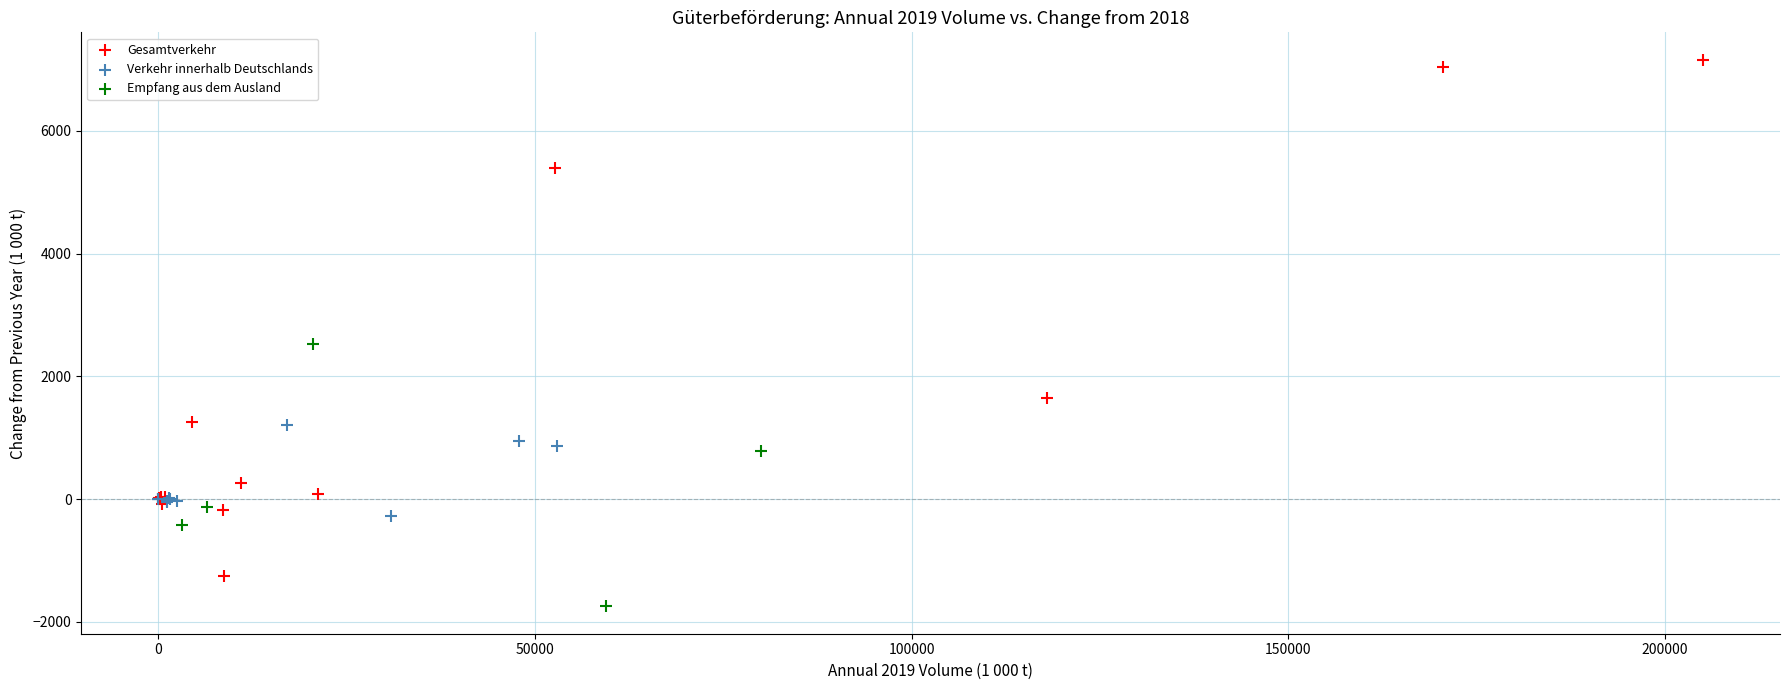

Which series reaches the maximum Y coordinate?

Gesamtverkehr